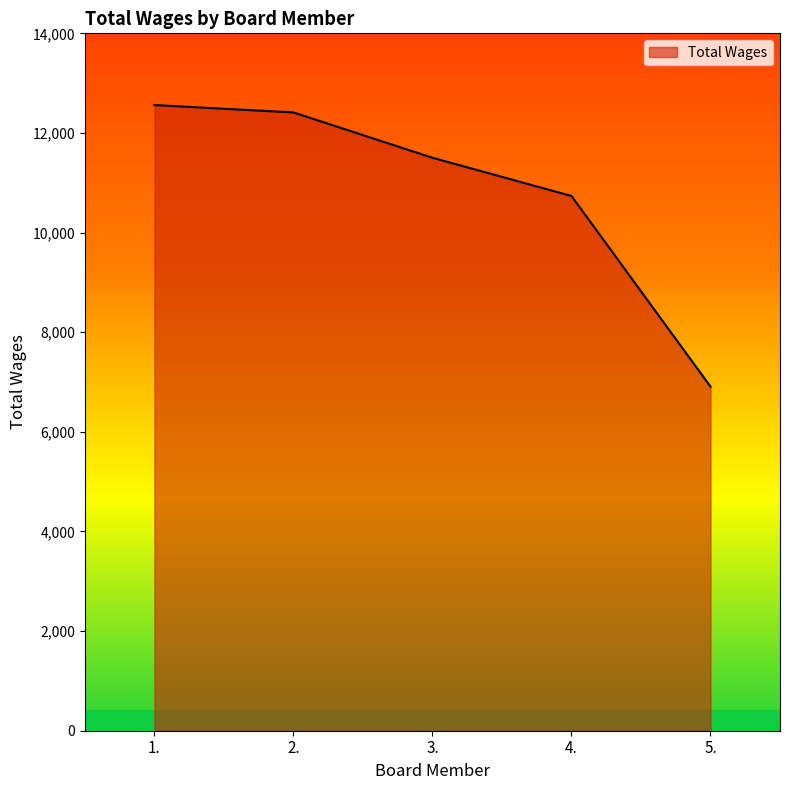

Where does the data first go above 11502?

1.